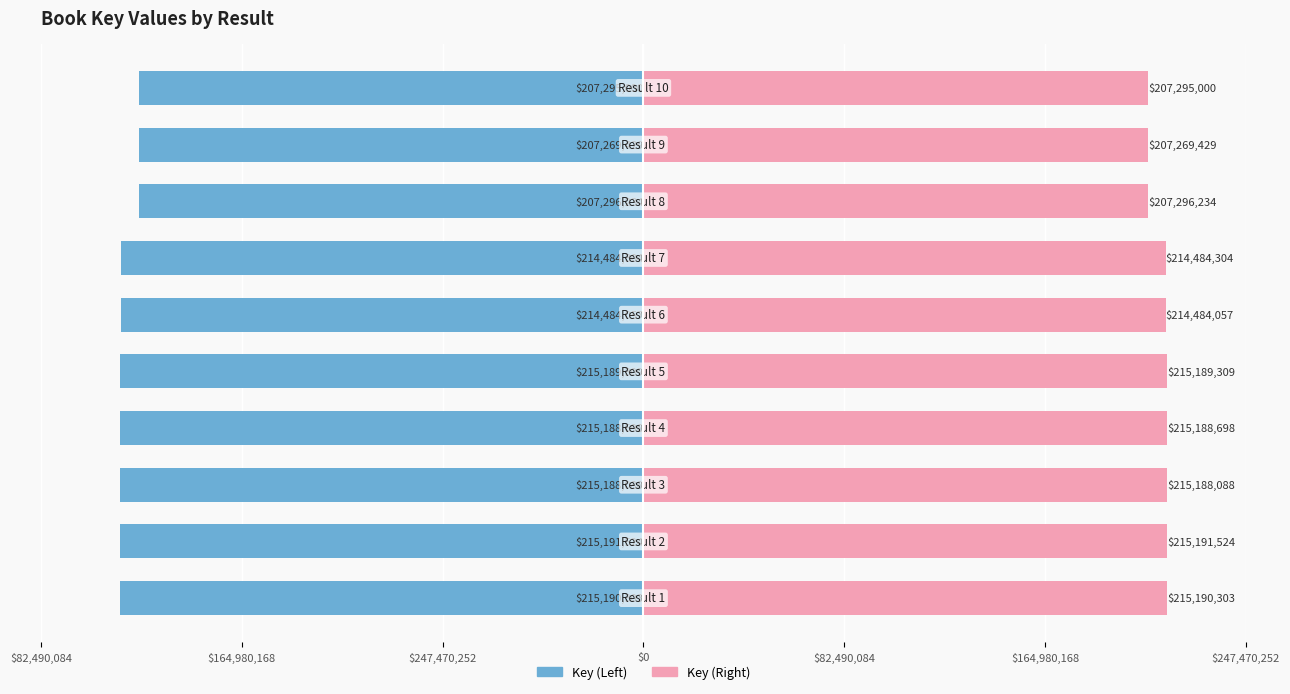

What is the difference between the highest and lowest values at $247,470,252?

430380606